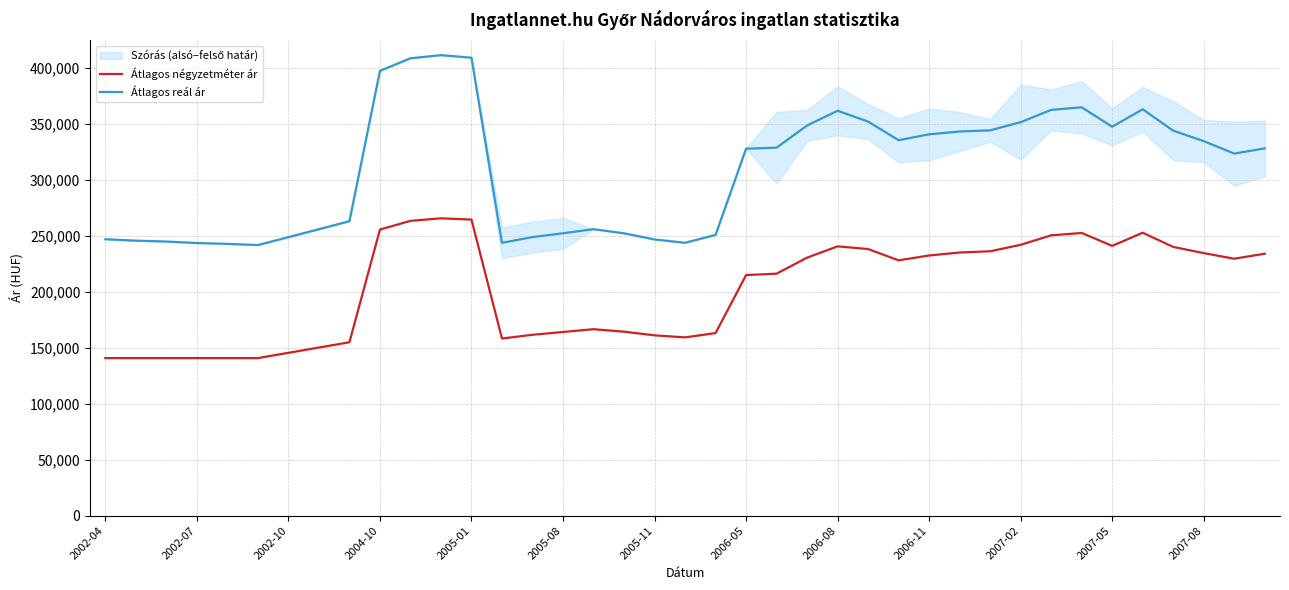

True or false: Átlagos reál ár and Átlagos négyzetméter ár intersect in this chart.

False